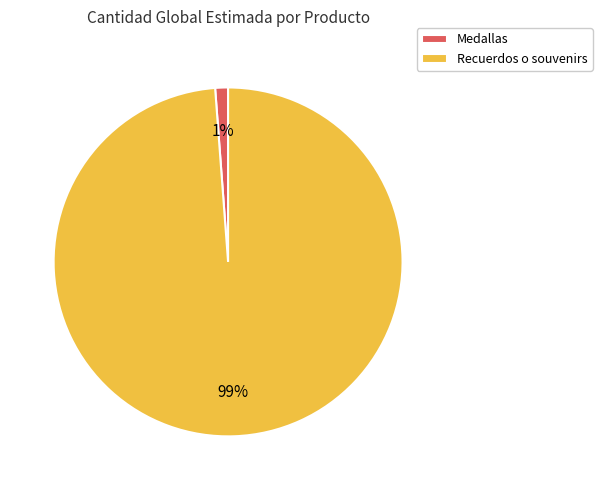

Which category has the biggest portion of the pie?

Recuerdos o souvenirs